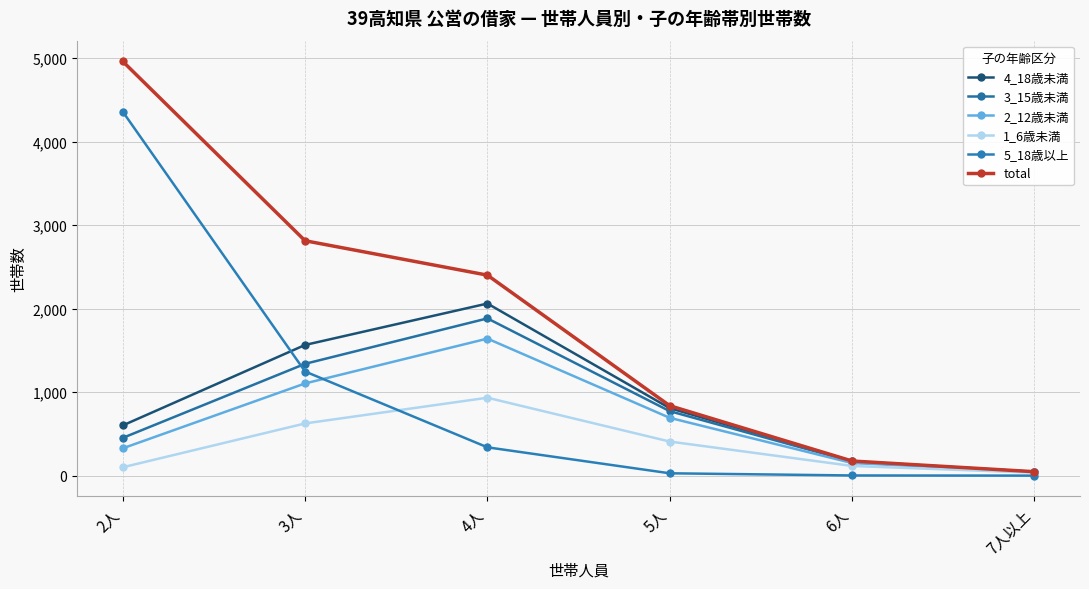

What is the value of the 3_15歳未満 point at the 6th from the left?

46